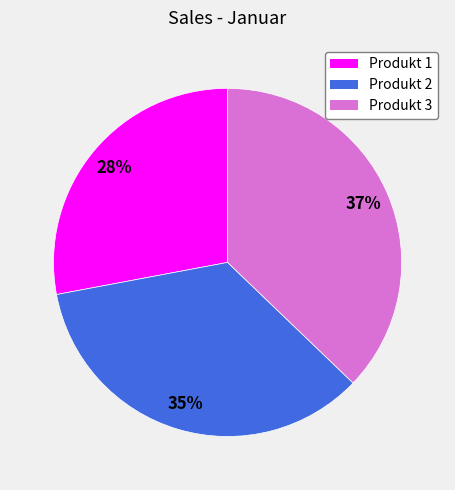

True or false: Produkt 1 accounts for 15% of the total.

False